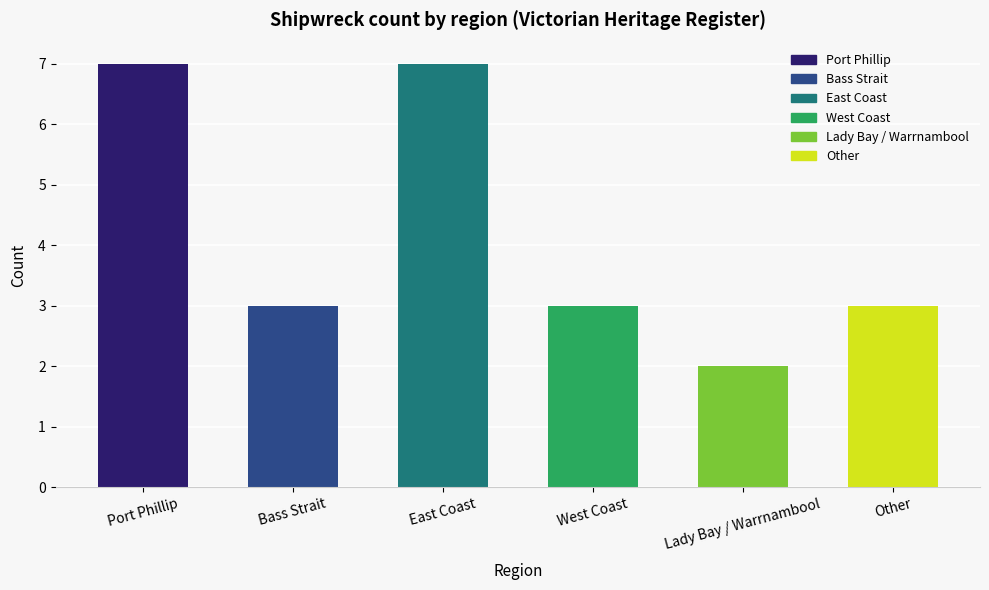

What is the greatest value displayed?

7